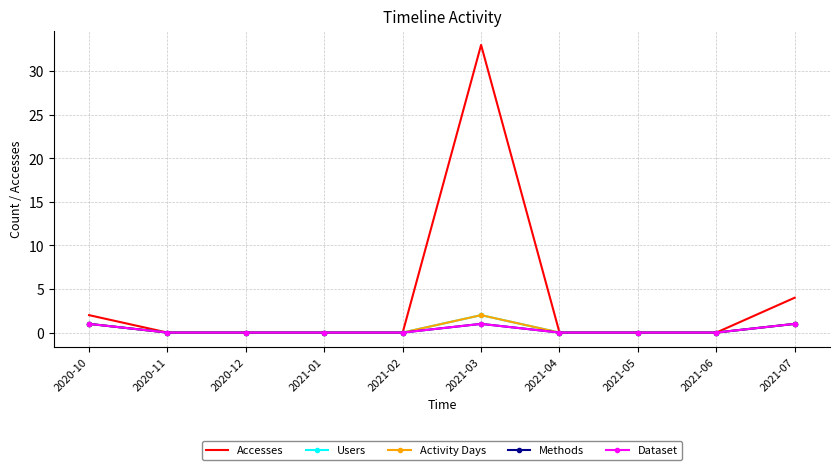

Which series has the largest total across all categories?

Accesses